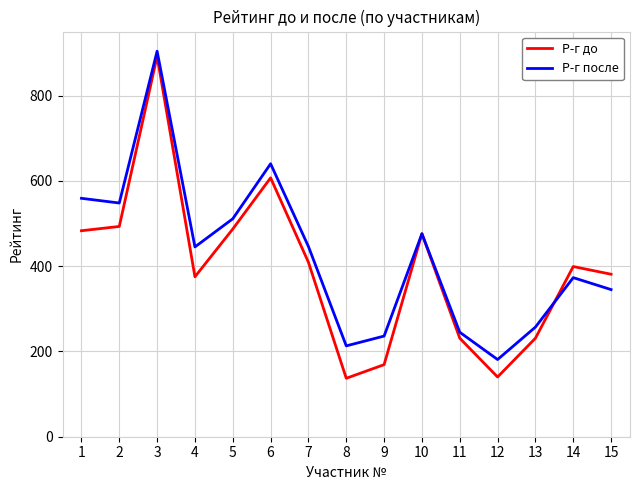

The value of Р-г до at 7 is 544. True or false?

False